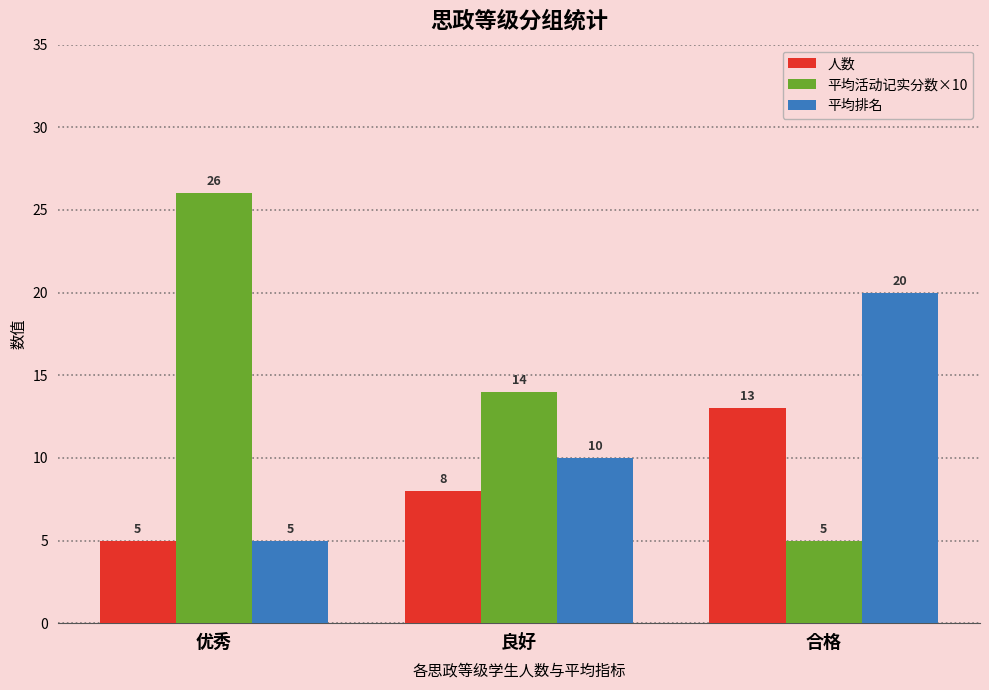

What is the spread (max minus min) of values at 优秀?

21